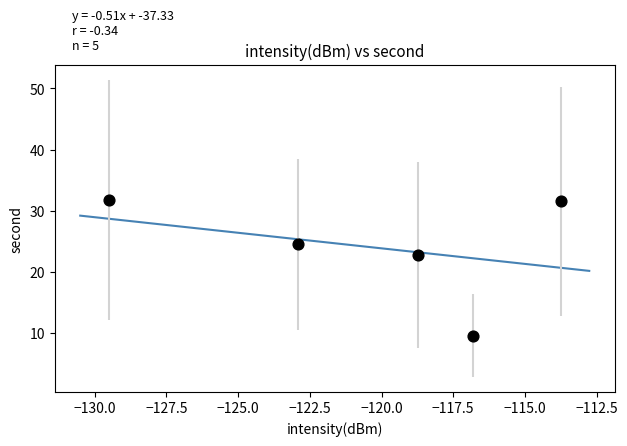

What is the average X value?

-120.3